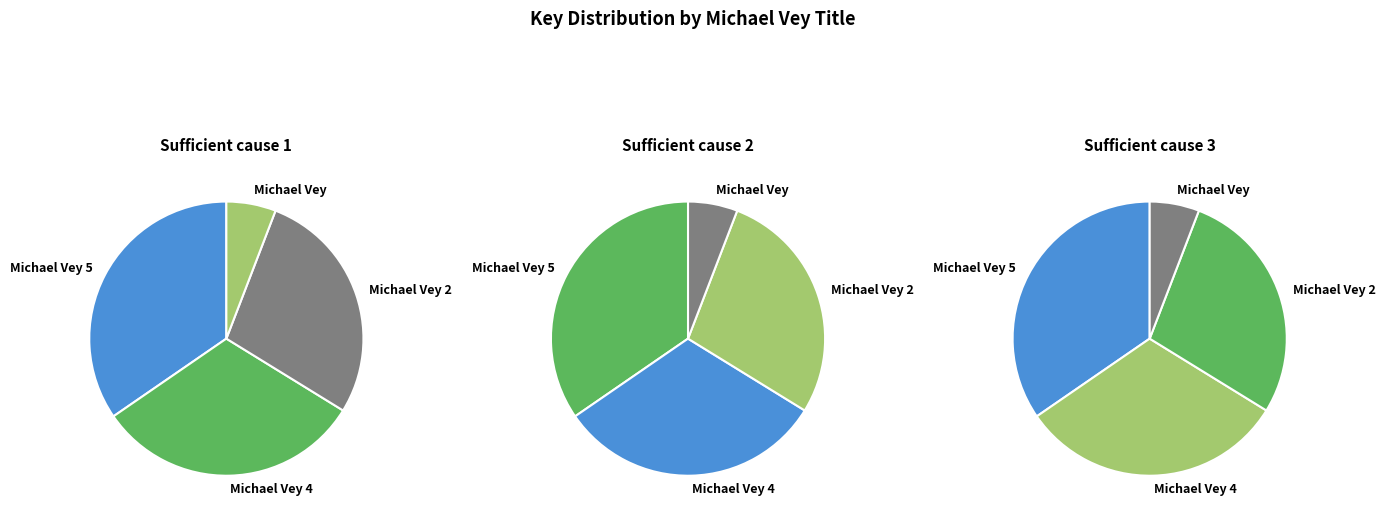

What is the ratio of the value at Michael Vey 4 to the value at Michael Vey 5?

0.9